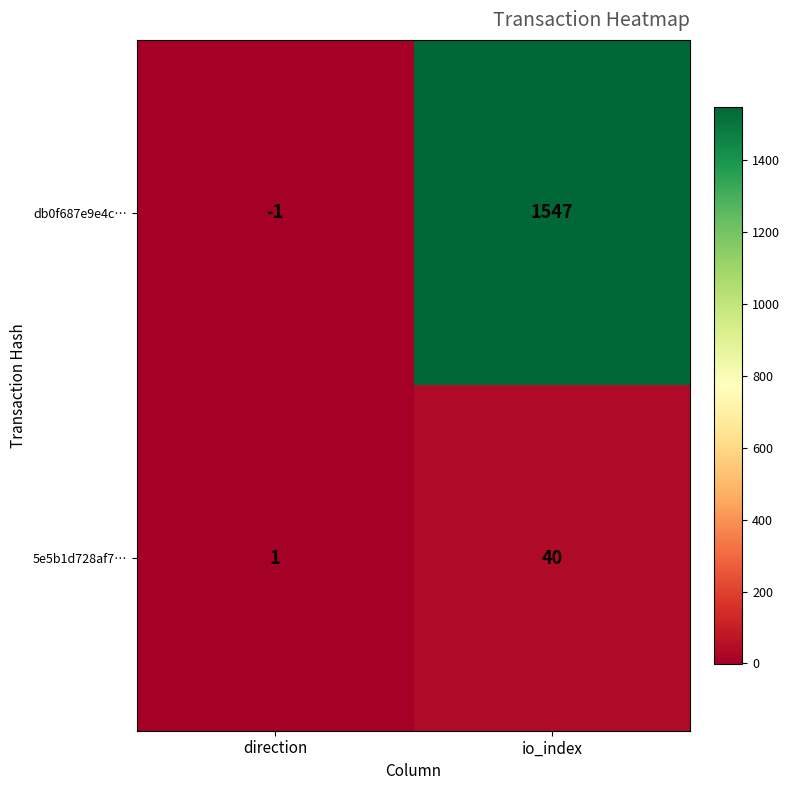

What is the total value across all series at io_index?

1587